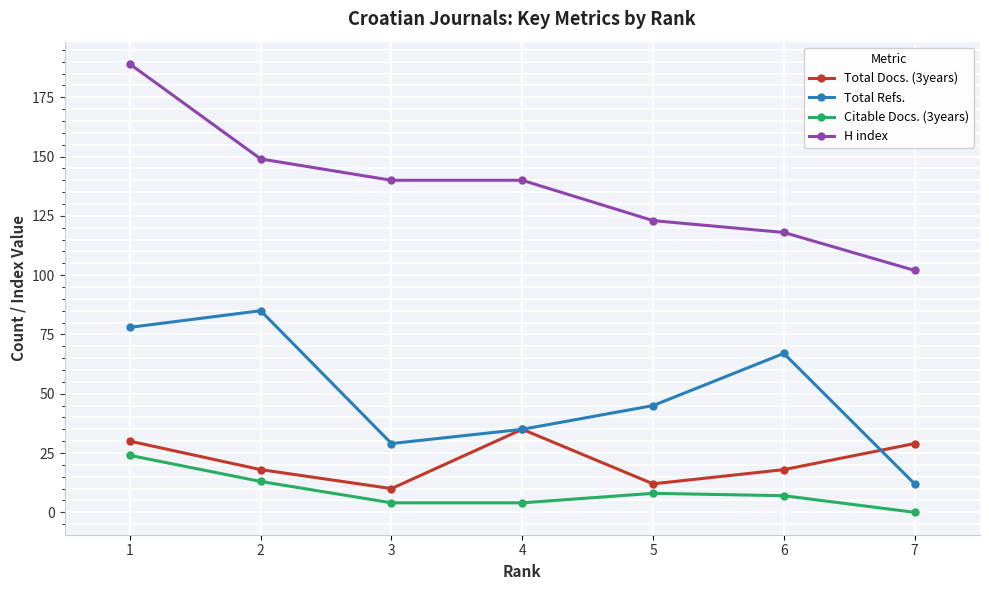

At which category does the chart reach its peak across all series?

1